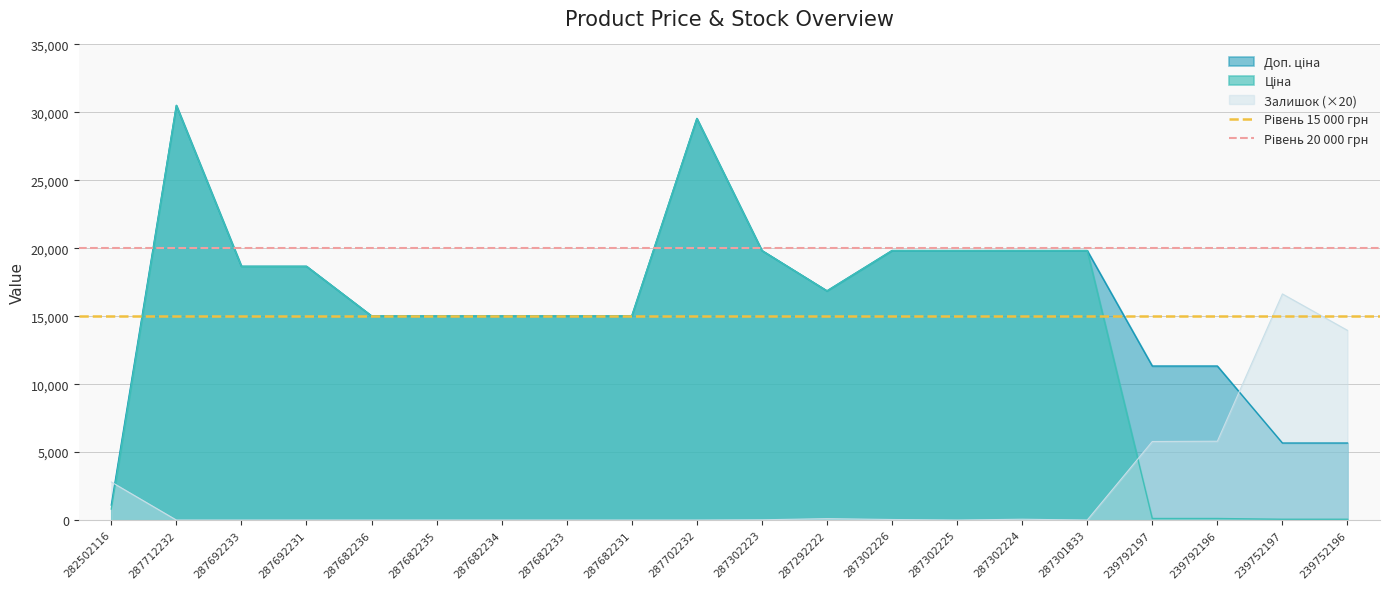

What is the highest value of the Залишок (×20) series?

16640.0